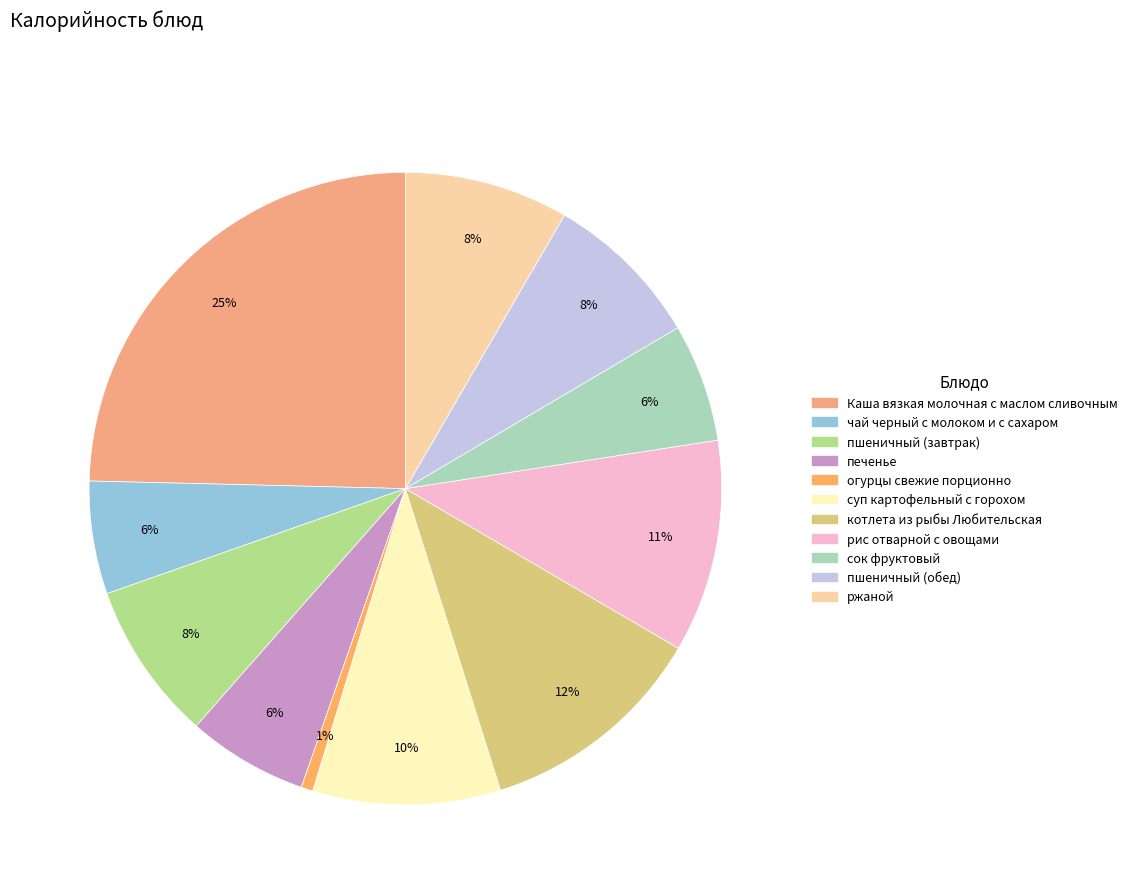

The рис отварной с овощами slice represents 1% of the pie. True or false?

False